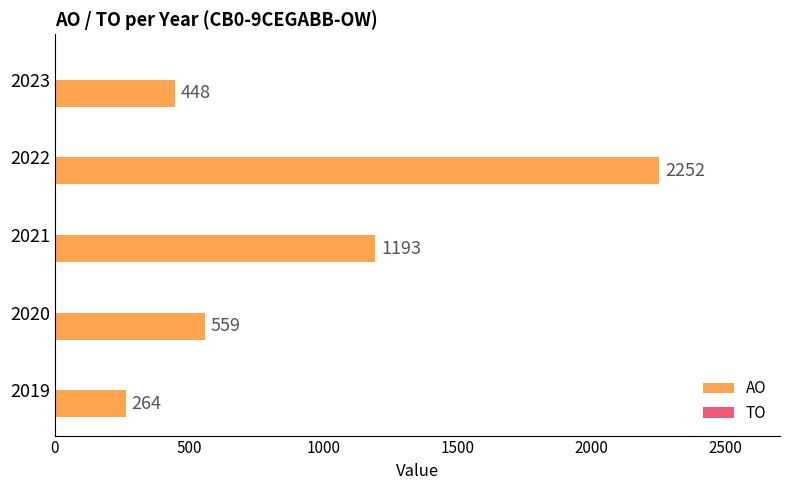

What is the sum of all values?

4716